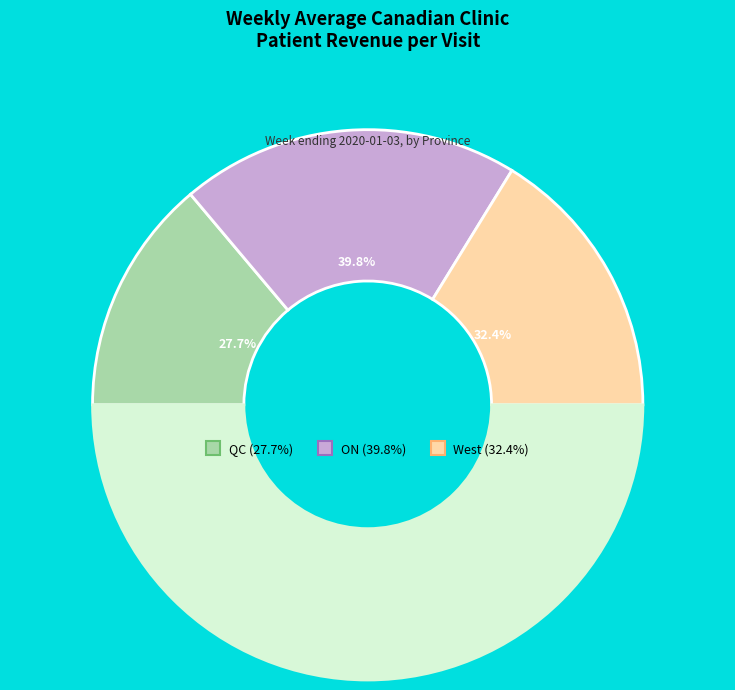

True or false: ON Avg Total Visits accounts for 1% of the total.

False